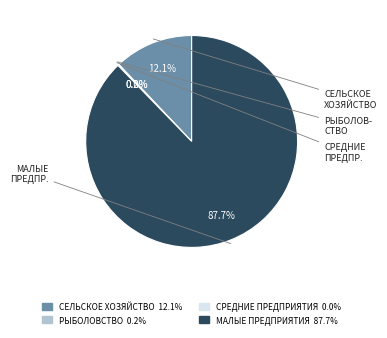

To the nearest percent, what is the difference between the СЕЛЬСКОЕ ХОЗЯЙСТВО and МАЛЫЕ ПРЕДПРИЯТИЯ slice percentages?

76%